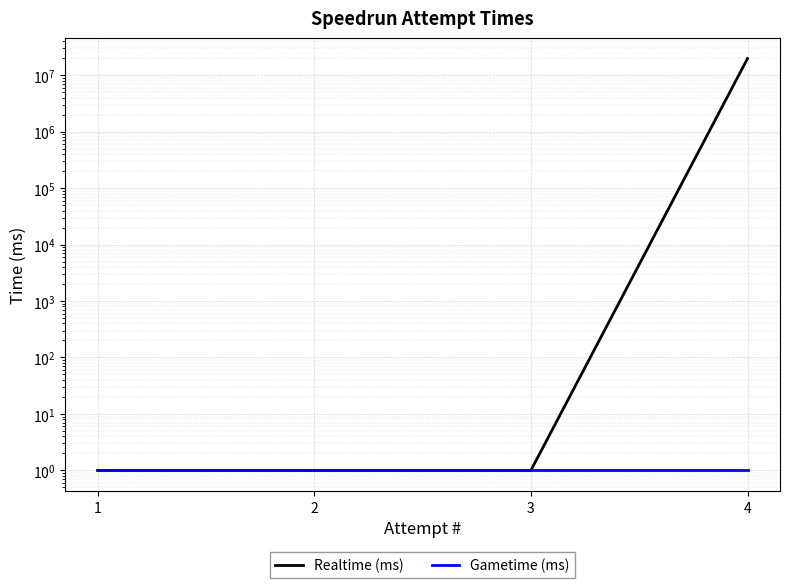

What are all the series names shown in the legend?

Realtime (ms), Gametime (ms)